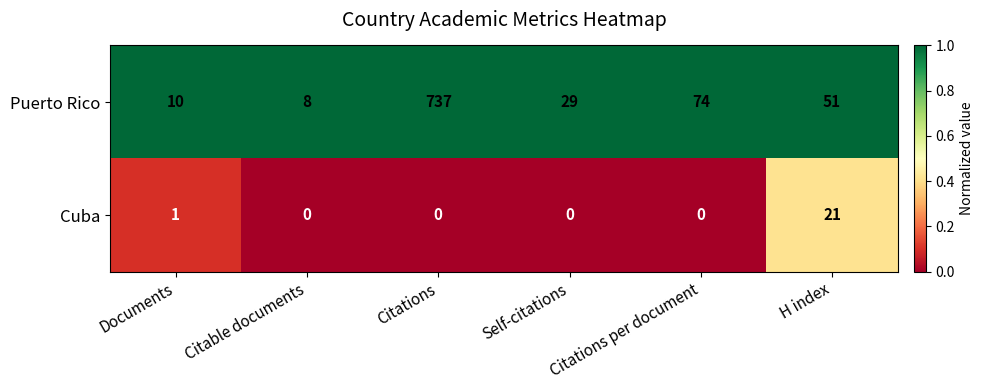

Rank the series by their average value, from lowest to highest.

Cuba, Puerto Rico